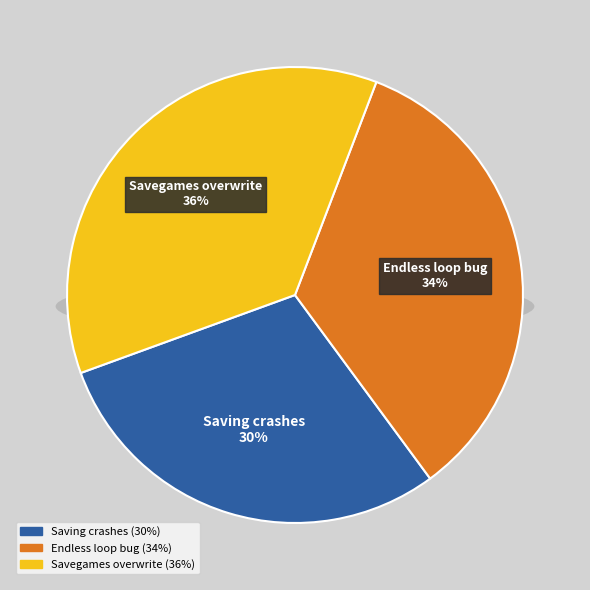

Count the number of slices in the pie.

3